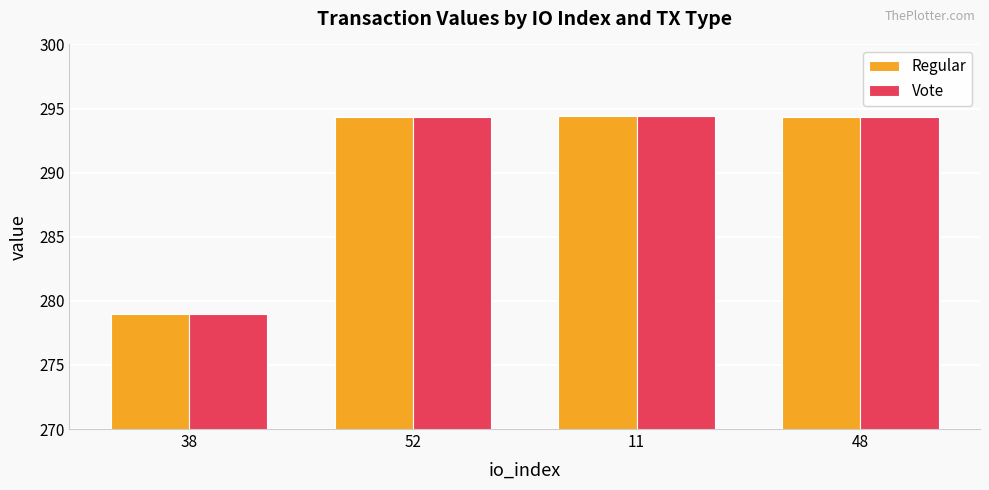

At how many categories does at least one series exceed 294?

3